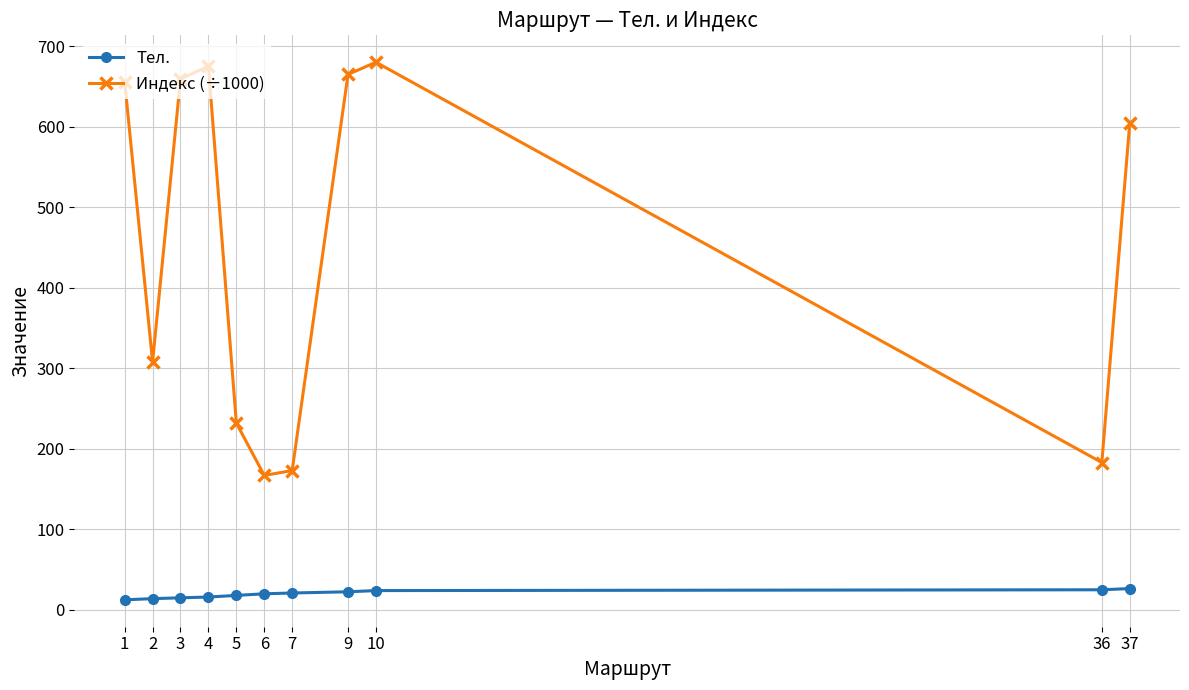

What is the greatest value displayed?

680.0